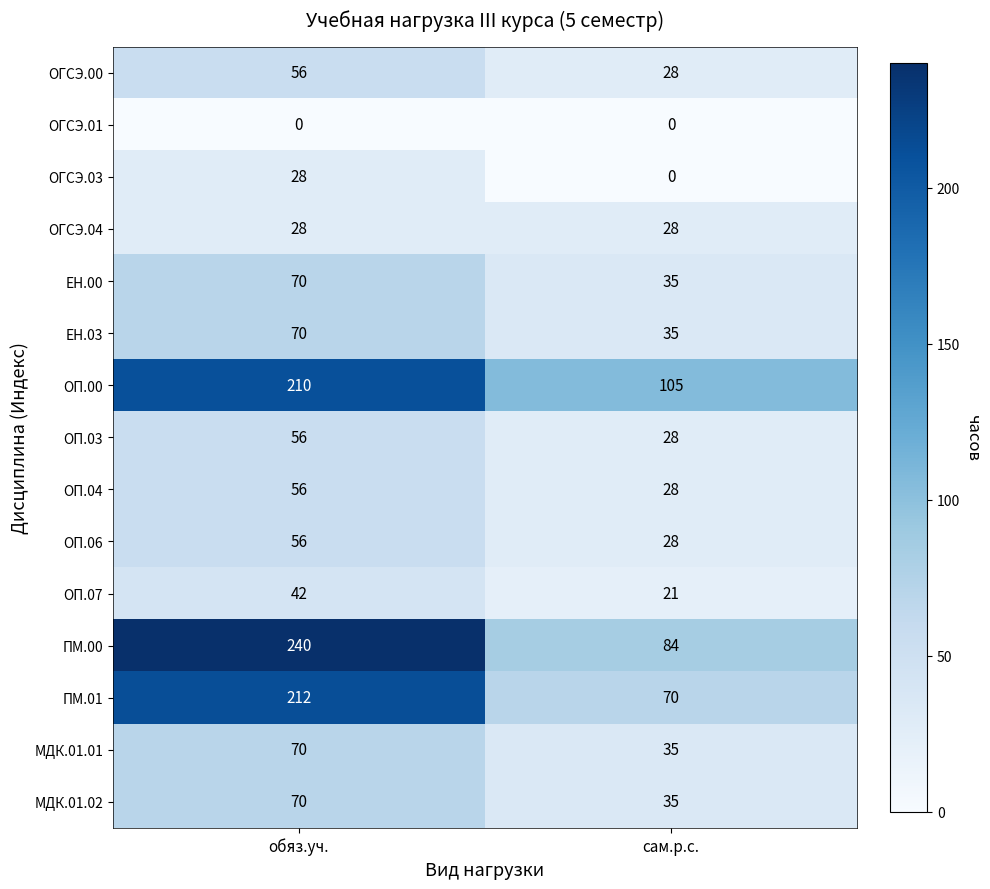

Which series has the largest range (max minus min)?

ПМ.00